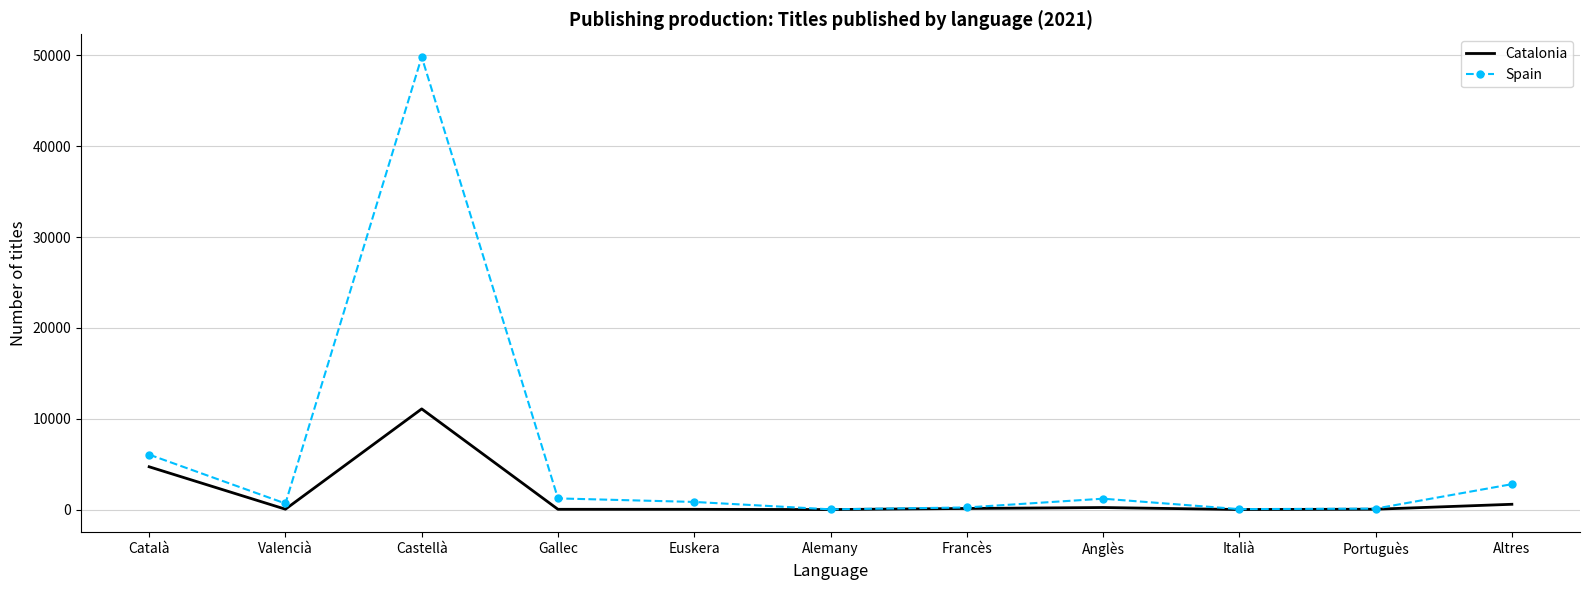

Is the value of Catalonia at Castellà greater than the value of Spain at Altres?

Yes